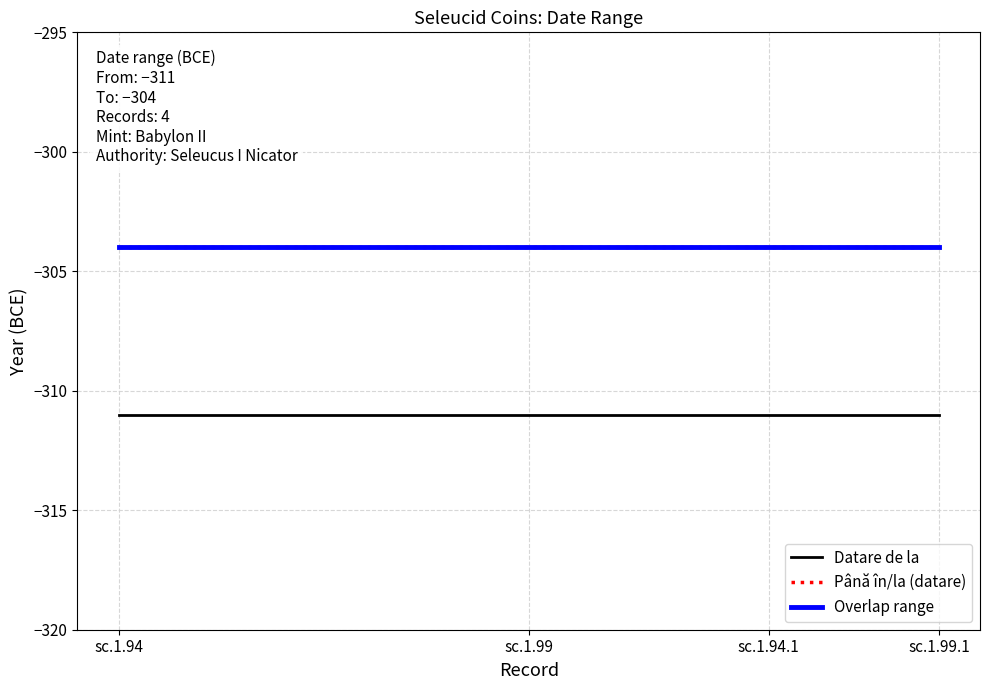

Is this an area chart (filled region under the line)?

No